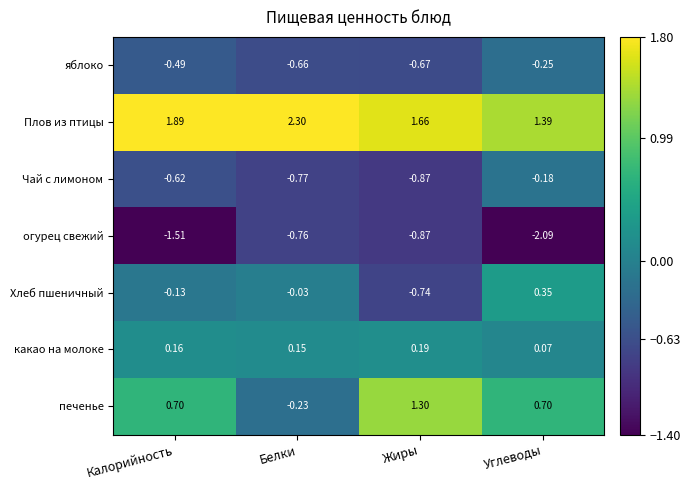

Rank the categories by Хлеб пшеничный value from highest to lowest.

Углеводы, Белки, Калорийность, Жиры